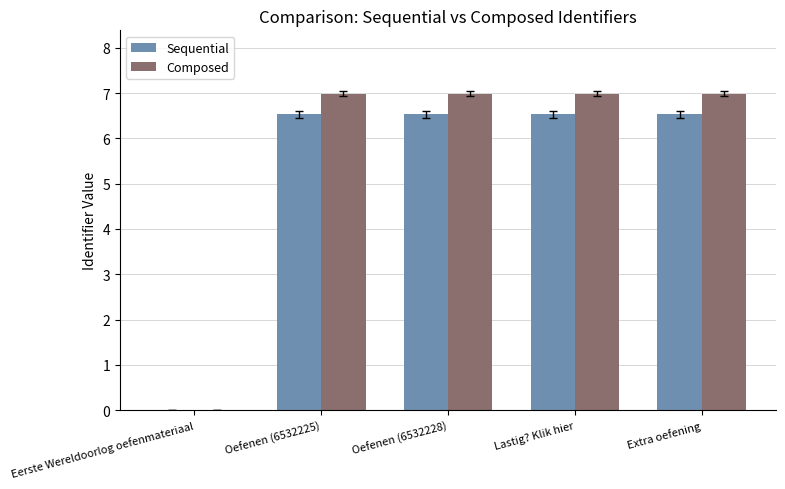

At which label is Composed closest to 3?

Eerste Wereldoorlog oefenmateriaal